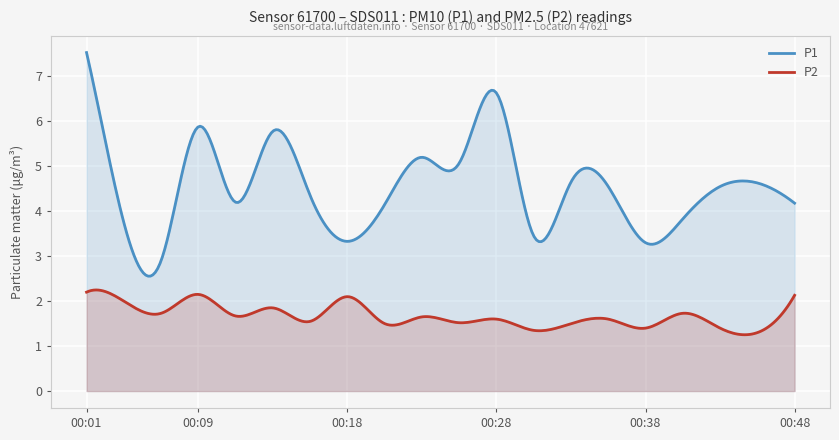

In P2, how many points are higher than both neighbors (excluding endpoints)?

8